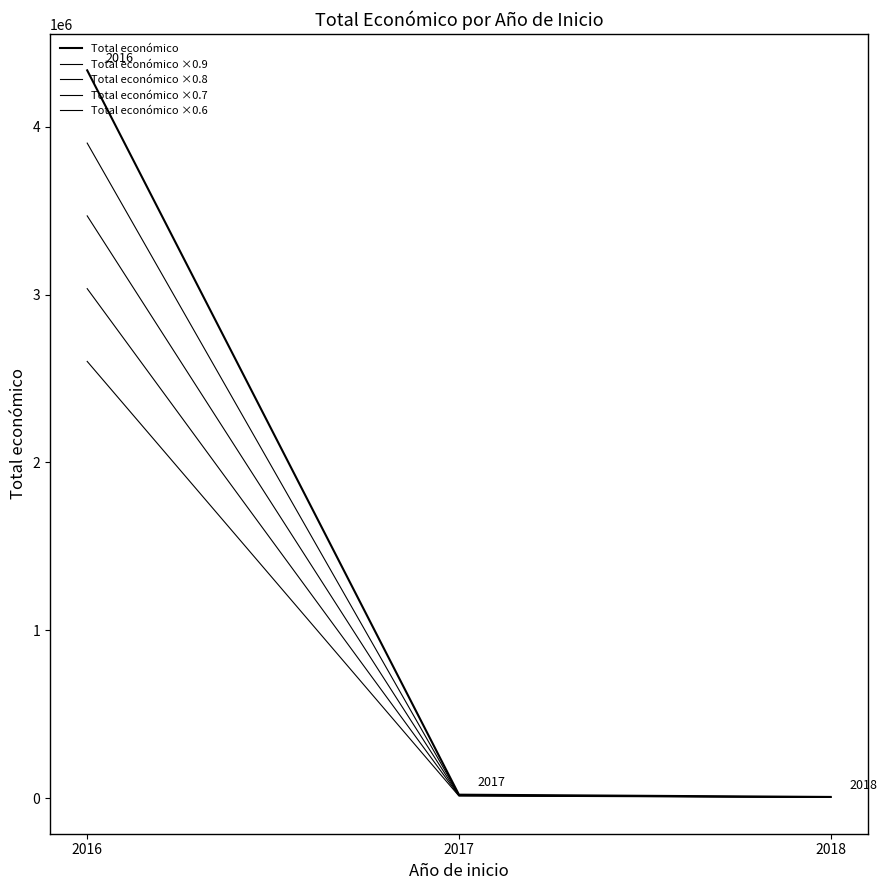

At which label does Total económico ×0.6 first exceed 11915?

2016